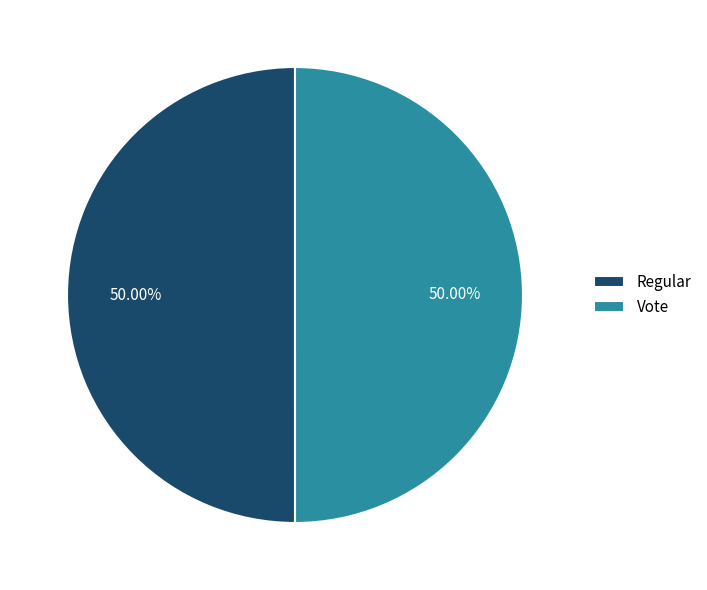

Is the sum of Vote and Regular greater than half?

Yes